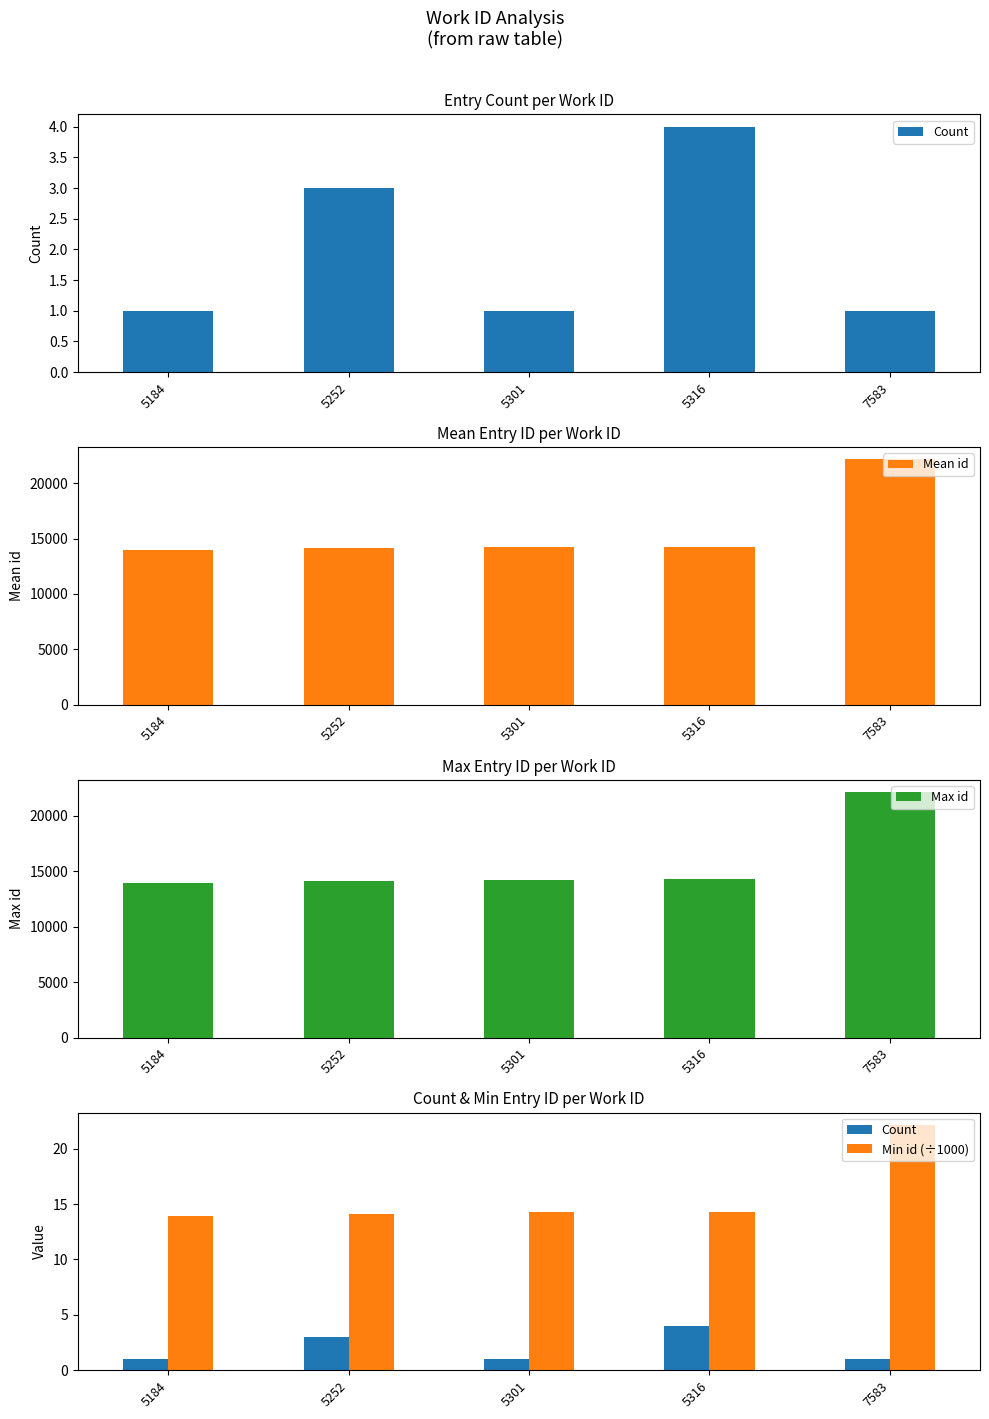

At which category is the sum across all series the highest?

7583